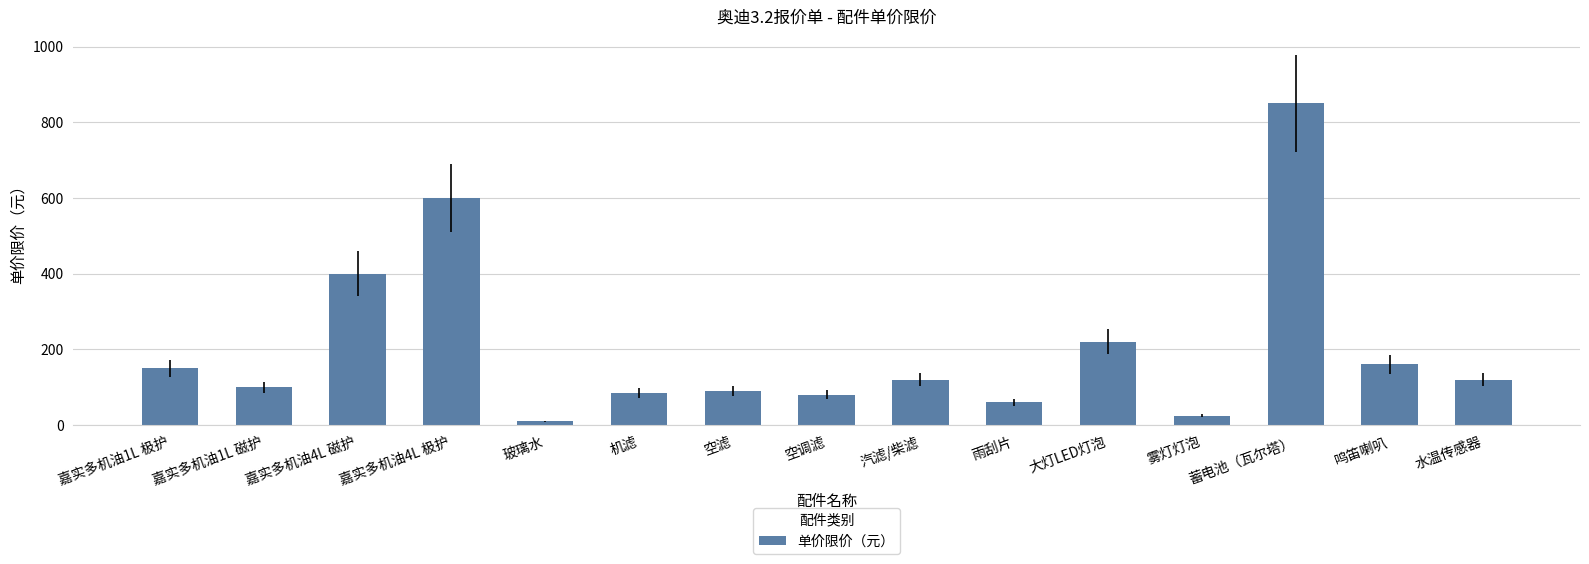

Reading right to left, what are all the values shown in this chart?

水温传感器=120	鸣笛喇叭=160	蓄电池（瓦尔塔）=850	雾灯灯泡=25	大灯LED灯泡=220	雨刮片=60	汽滤/柴滤=120	空调滤=80	空滤=90	机滤=85	玻璃水=10	嘉实多机油4L 极护=600	嘉实多机油4L 磁护=400	嘉实多机油1L 磁护=100	嘉实多机油1L 极护=150